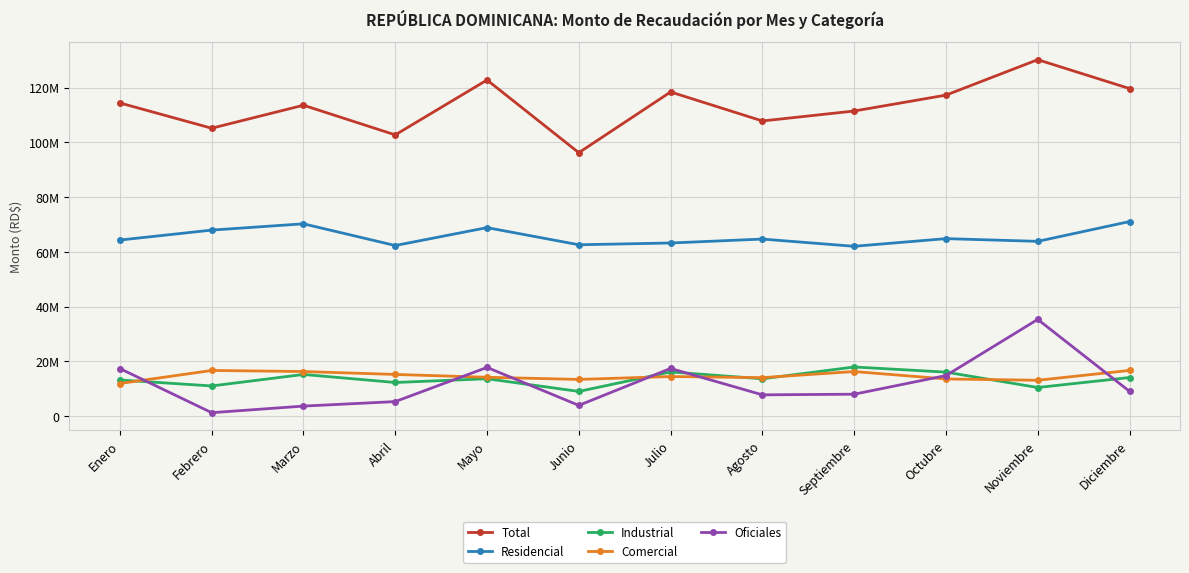

Is this an area chart (filled region under the line)?

No